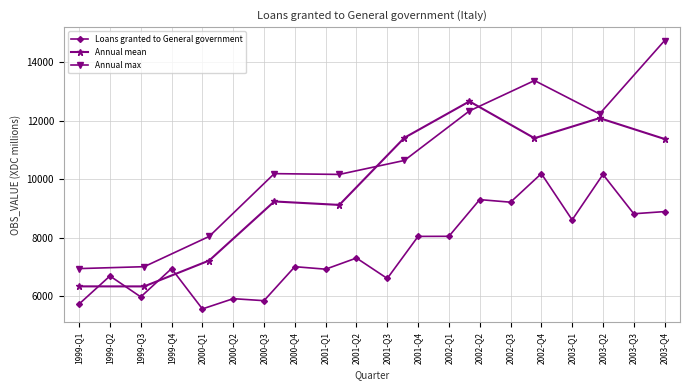

Does the chart display data point markers on the line(s)?

Yes